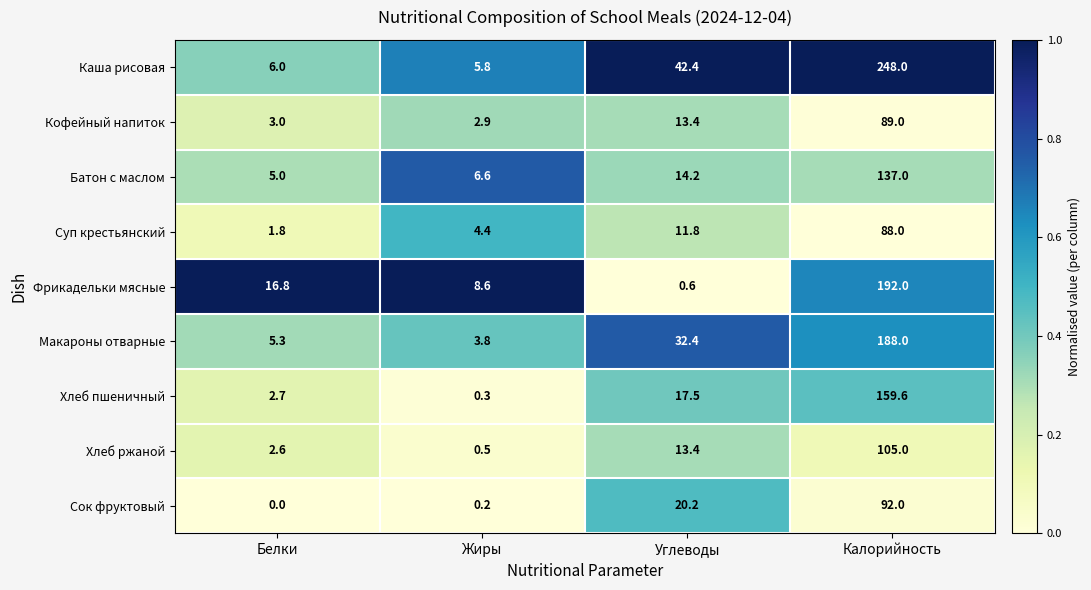

The Каша рисовая series shows 57.6 at Углеводы. True or false?

False